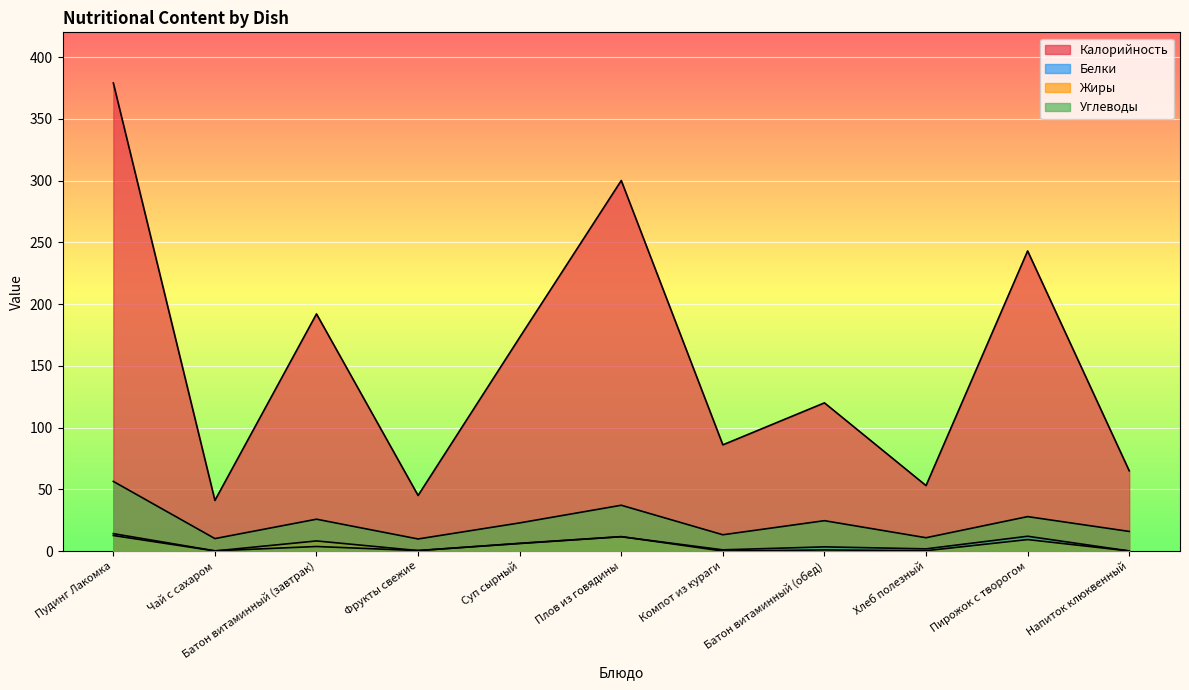

Reading left to right, extract all data points from this chart.

Калорийность: Пудинг Лакомка=379.0	Чай с сахаром=41.0	Батон витаминный (завтрак)=192.0	Фрукты свежие=45.0	Суп сырный=173.0	Плов из говядины=300.0	Компот из кураги=86.0	Батон витаминный (обед)=120.0	Хлеб полезный=53.0	Пирожок с творогом=243.0	Напиток клюквенный=65.0
Белки: Пудинг Лакомка=14.1	Чай с сахаром=0.2	Батон витаминный (завтрак)=3.7	Фрукты свежие=0.4	Суп сырный=6.1	Плов из говядины=11.6	Компот из кураги=1.0	Батон витаминный (обед)=3.4	Хлеб полезный=1.8	Пирожок с творогом=12.0	Напиток клюквенный=0.1
Жиры: Пудинг Лакомка=12.6	Чай с сахаром=0.1	Батон витаминный (завтрак)=8.2	Фрукты свежие=0.4	Суп сырный=6.3	Плов из говядины=11.7	Компот из кураги=0.0	Батон витаминный (обед)=0.9	Хлеб полезный=0.3	Пирожок с творогом=9.3	Напиток клюквенный=0.1
Углеводы: Пудинг Лакомка=56.4	Чай с сахаром=10.1	Батон витаминный (завтрак)=25.8	Фрукты свежие=9.8	Суп сырный=22.8	Плов из говядины=37.1	Компот из кураги=13.2	Батон витаминный (обед)=24.6	Хлеб полезный=10.8	Пирожок с творогом=27.9	Напиток клюквенный=15.9